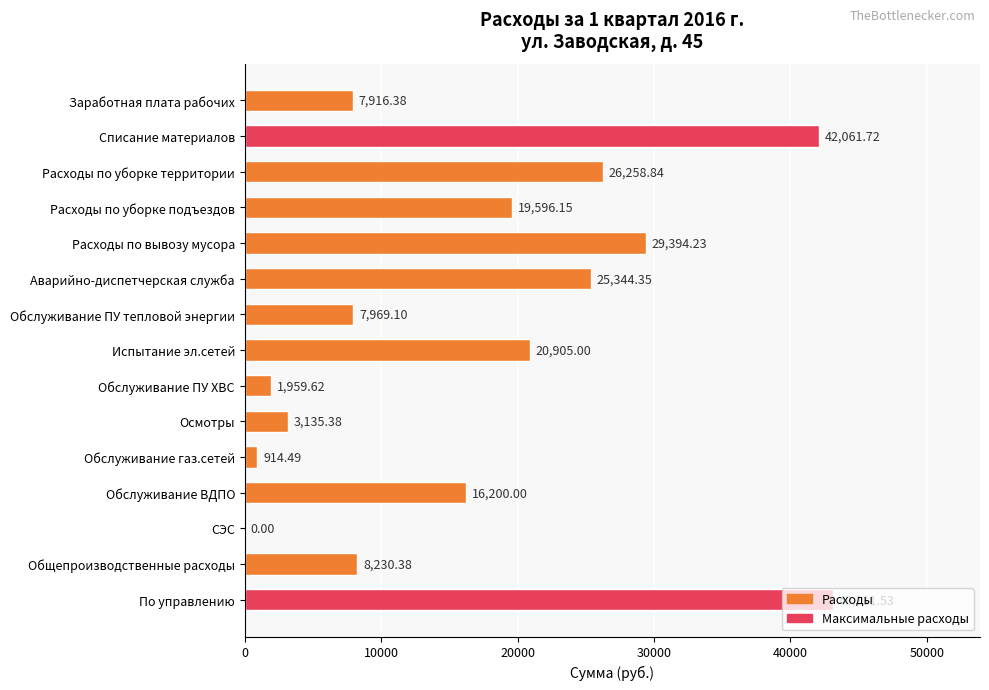

What is the change in value from Расходы по вывозу мусора to Обслуживание ПУ тепловой энергии?

-21425.1